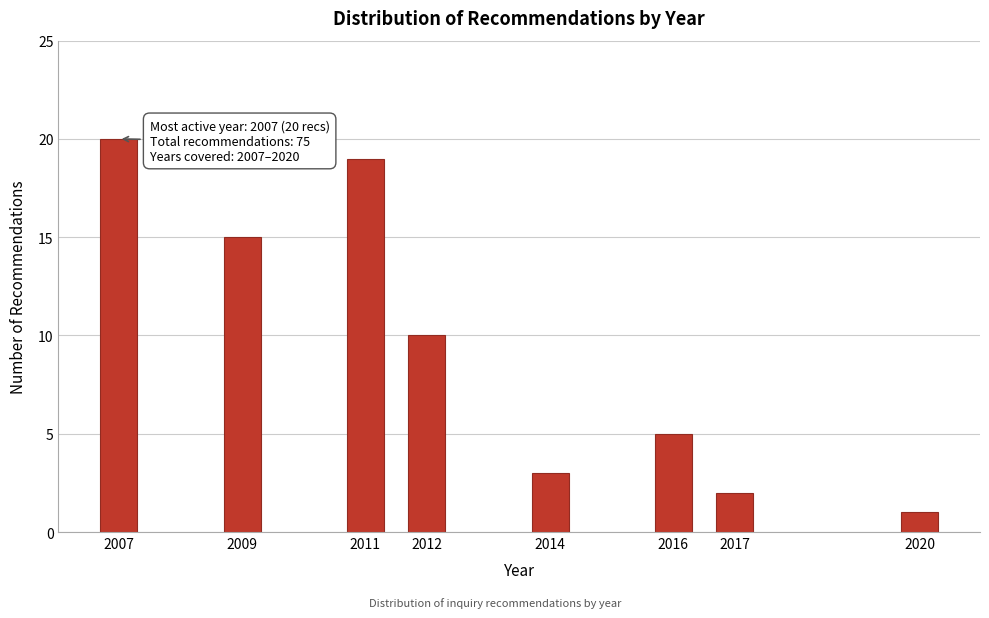

Reading left to right, what are all the values shown in this chart?

2007=20	2009=15	2011=19	2012=10	2014=3	2016=5	2017=2	2020=1